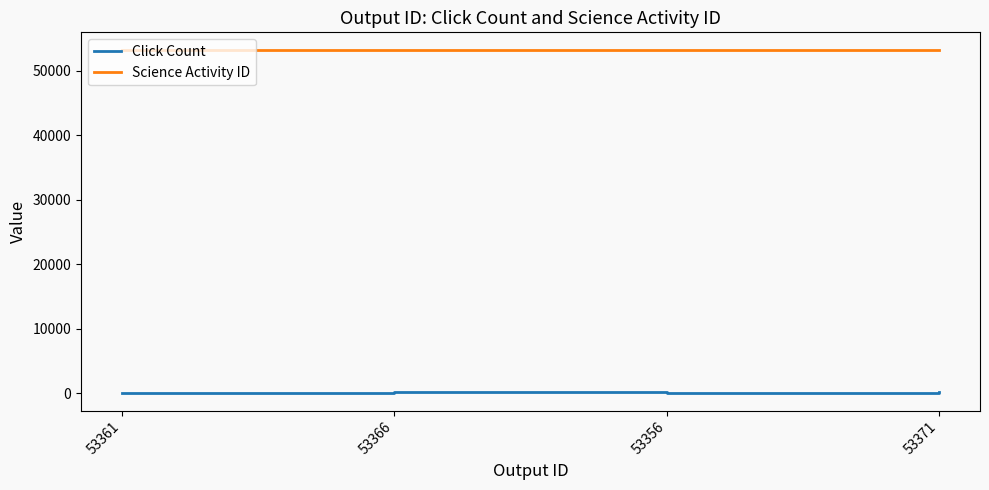

Rank the series at 53366 from highest to lowest value.

Science Activity ID, Click Count